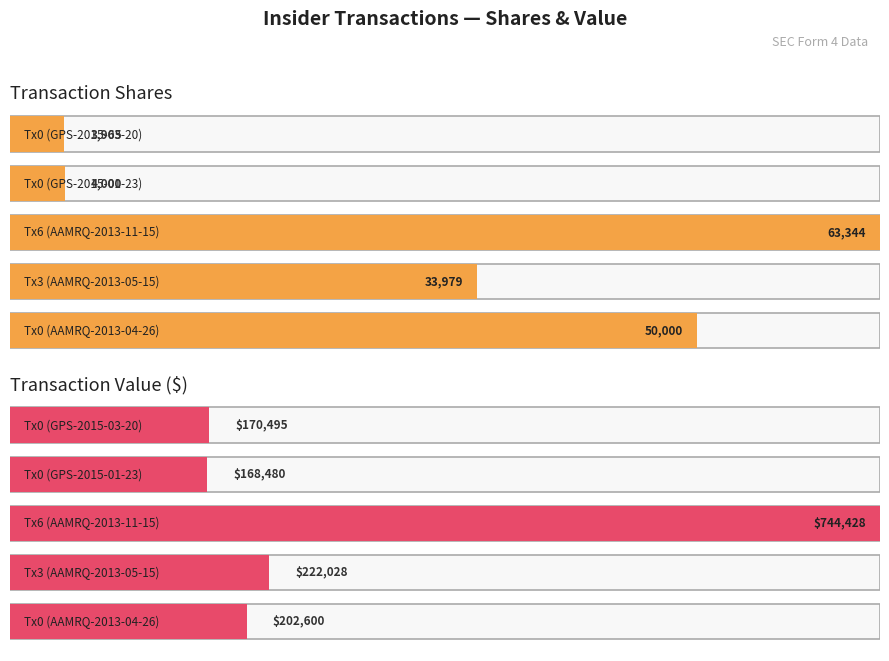

At which category is the sum across all series the highest?

6